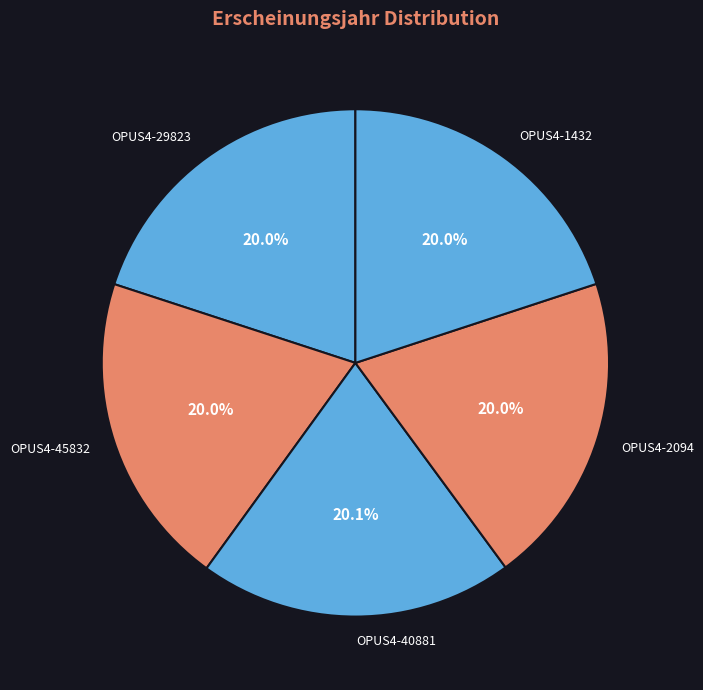

True or false: OPUS4-40881 accounts for 30% of the total.

False